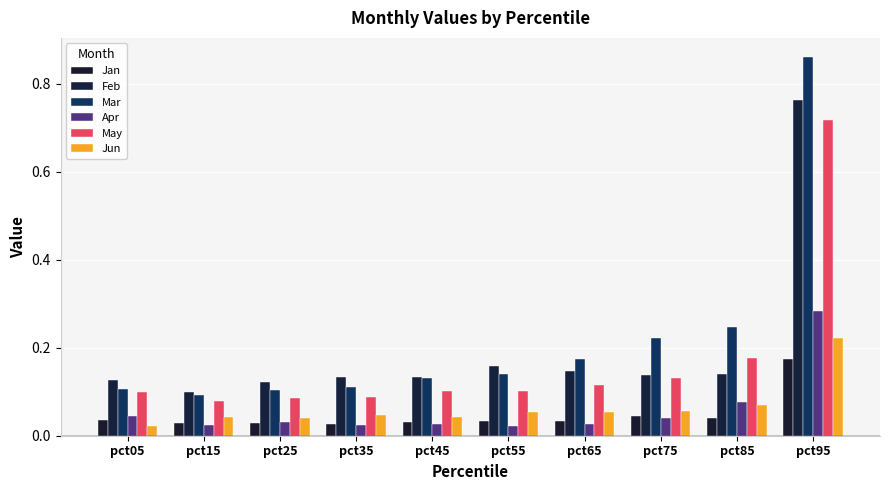

At pct25, list the series in order from largest to smallest.

Feb, Mar, May, Jun, Apr, Jan